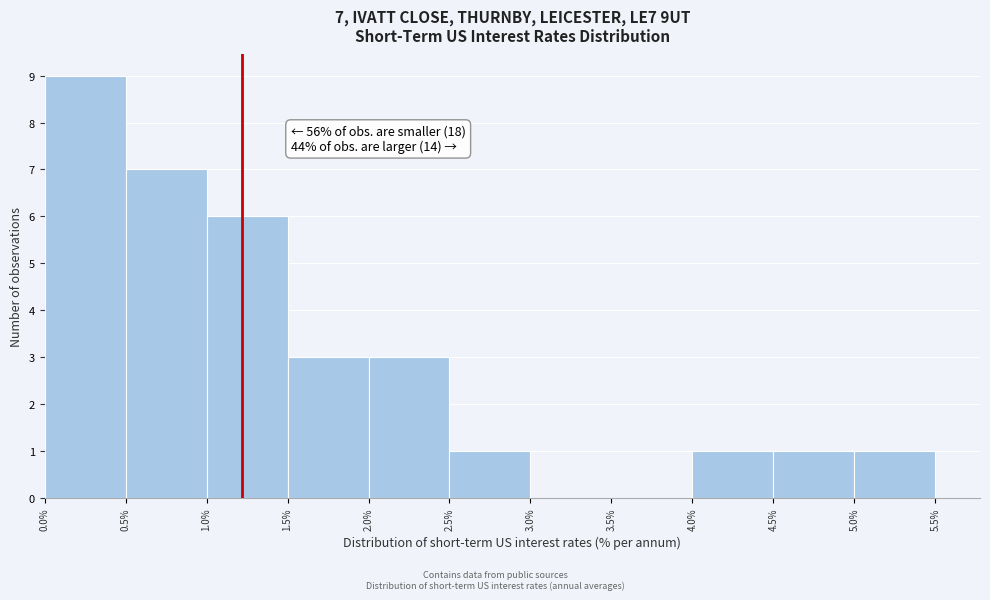

Over which range of the x-axis is the bar tallest?

0.0% to 0.5%